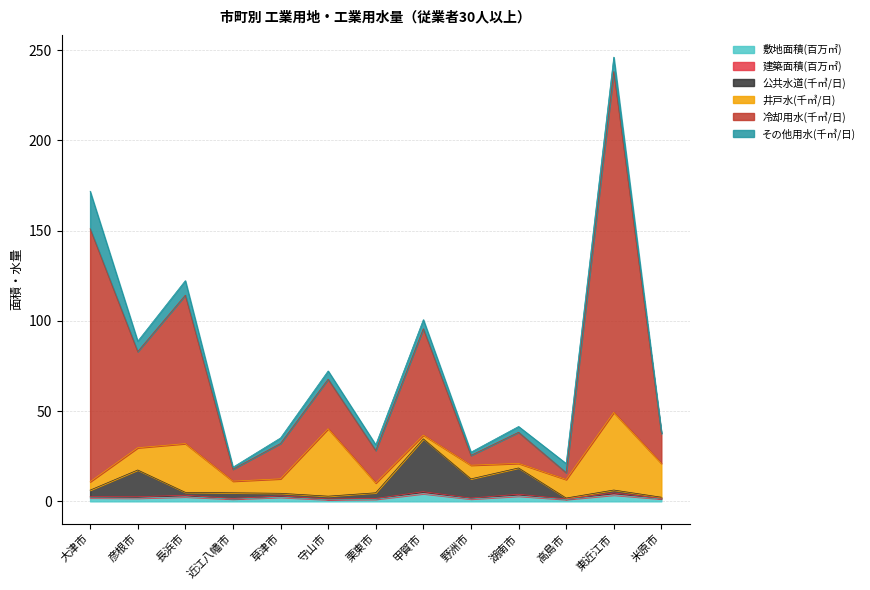

What position from the left is 甲賀市?

8